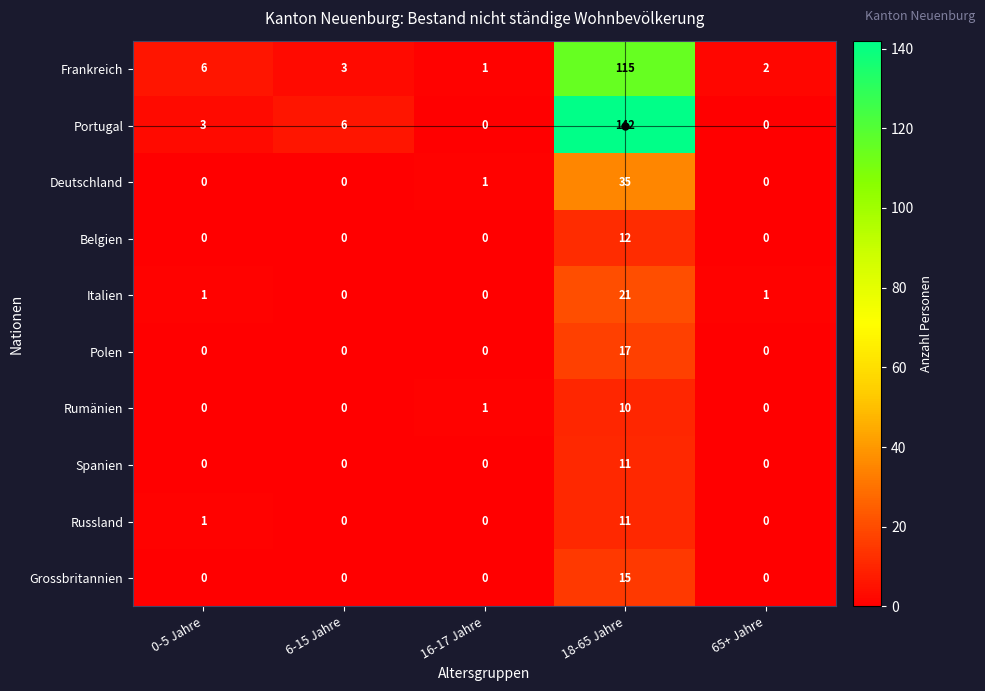

What is the sum of the Frankreich values at 16-17 Jahre and 0-5 Jahre?

7